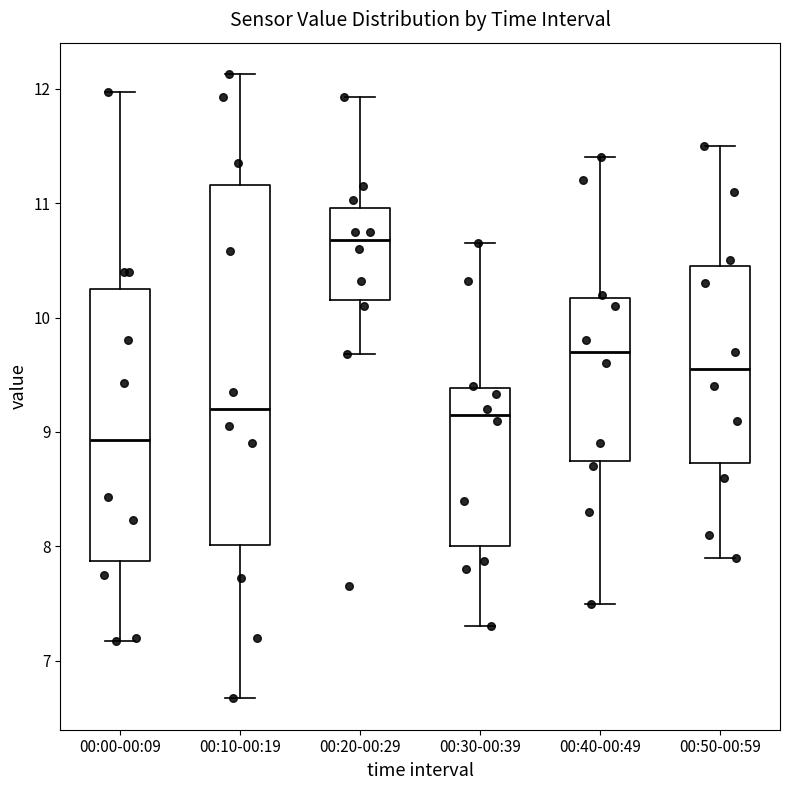

Comparing the boxes themselves (not the whiskers), which one is the tallest?

00:10-00:19